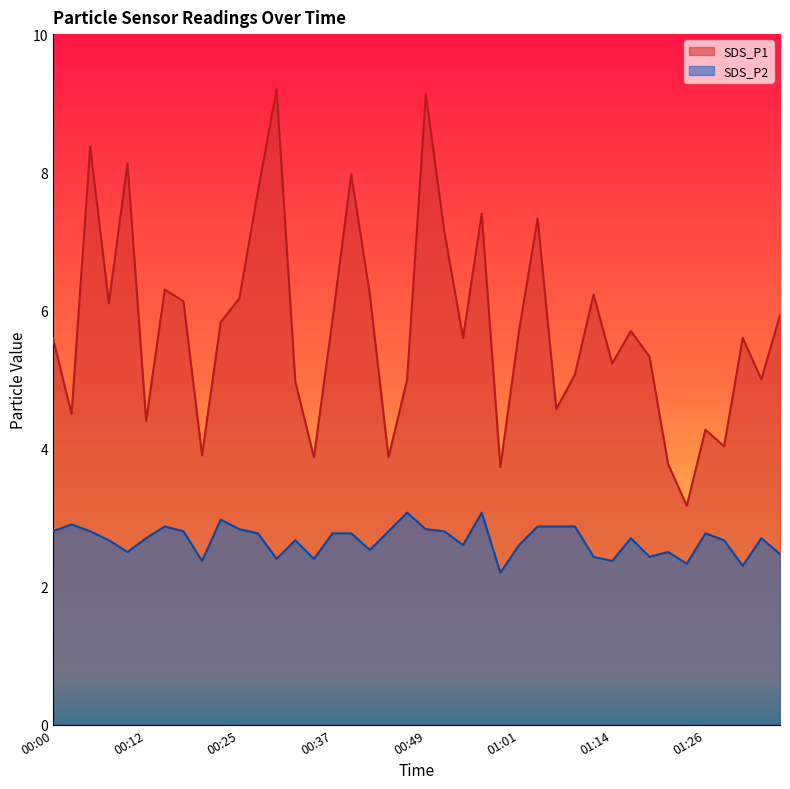

Reading left to right, transcribe all the data shown in this chart.

SDS_P1: 5.6	4.5	8.4	6.1	8.1	4.4	6.3	6.1	3.9	5.8	6.2	7.7	9.2	5.0	3.9	5.9	8.0	6.2	3.9	5.0	9.1	7.1	5.6	7.4	3.7	5.7	7.3	4.6	5.1	6.2	5.2	5.7	5.3	3.8	3.2	4.3	4.0	5.6	5.0	5.9
SDS_P2: 2.8	2.9	2.8	2.7	2.5	2.7	2.9	2.8	2.4	3.0	2.8	2.8	2.4	2.7	2.4	2.8	2.8	2.5	2.8	3.1	2.8	2.8	2.6	3.1	2.2	2.6	2.9	2.9	2.9	2.4	2.4	2.7	2.4	2.5	2.3	2.8	2.7	2.3	2.7	2.5